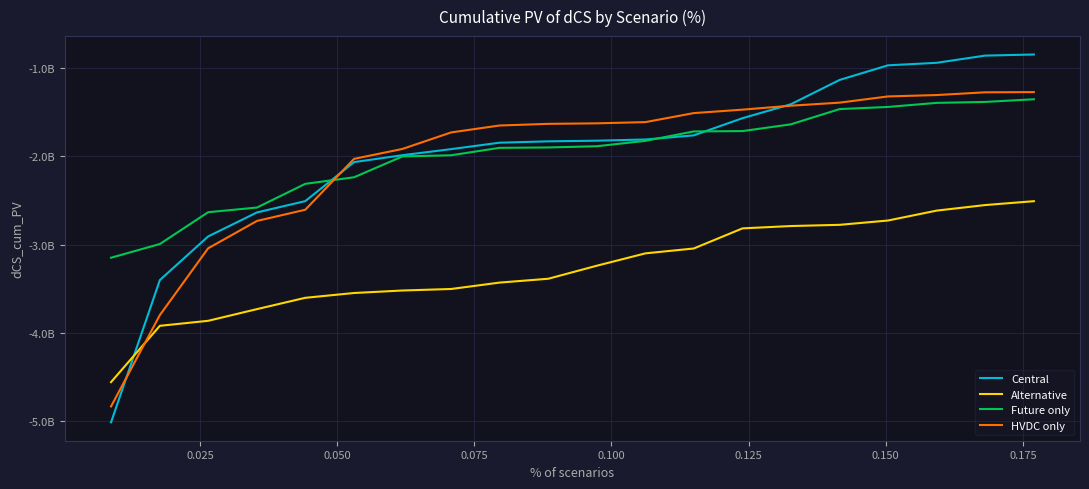

What are all the series names shown in the legend?

Central, Alternative, Future only, HVDC only